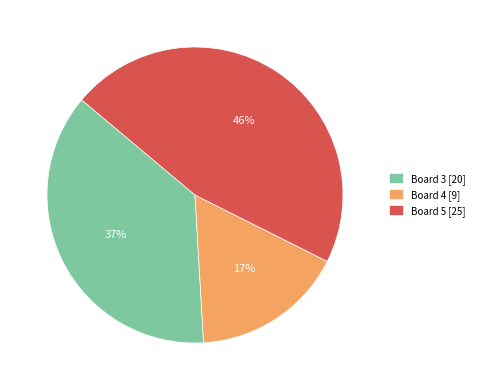

What percentage is the Board 5 [25] slice, to the nearest percent?

46%